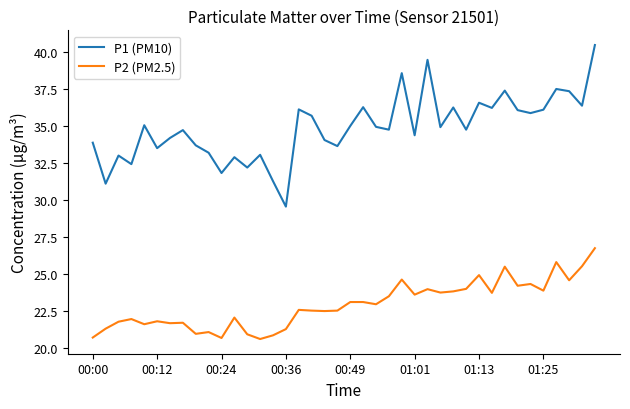

What is the difference between the maximum and minimum values in the P1 (PM10) series?

10.9